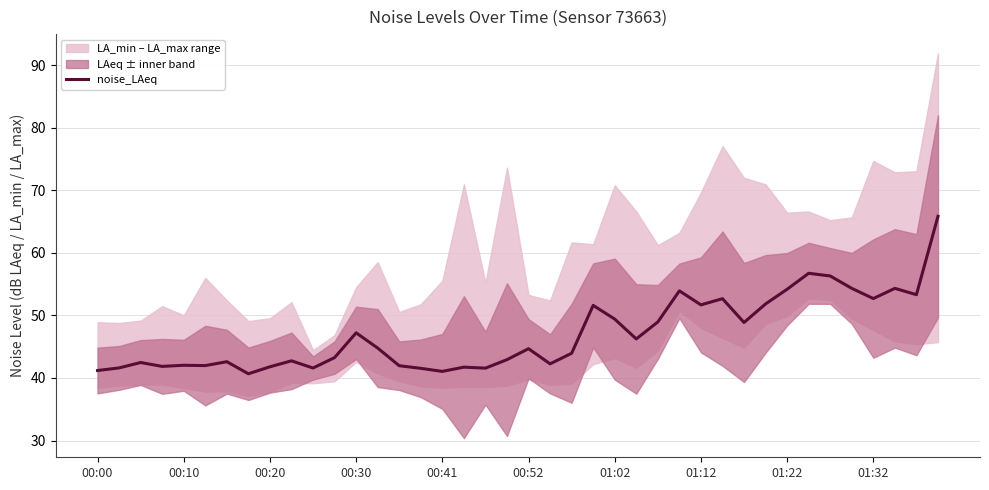

Does the chart have visible grid lines?

Yes